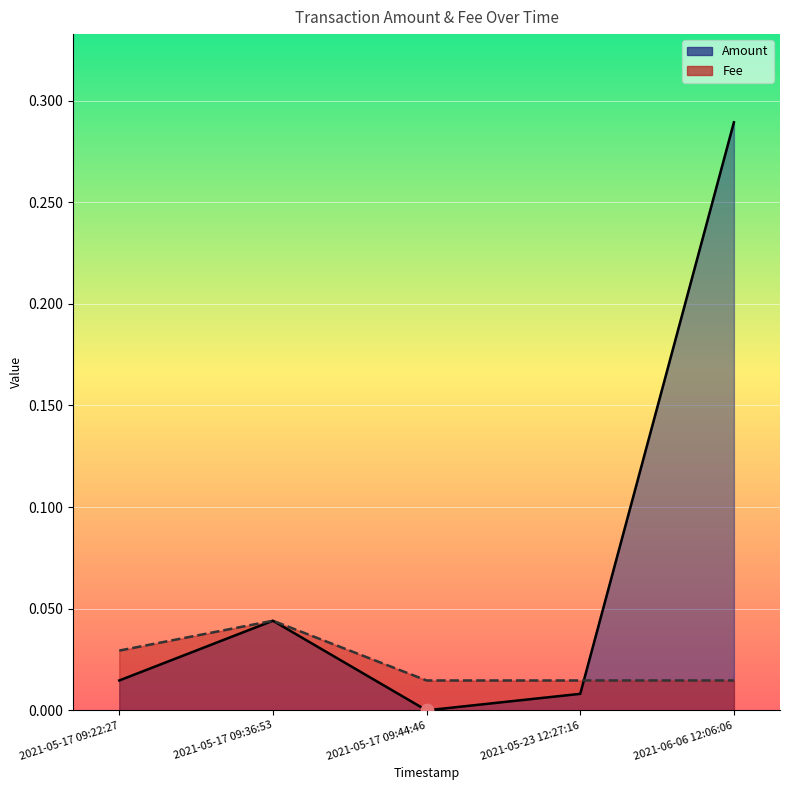

What is the total value across all series at 2021-06-06 12:06:06?

0.3